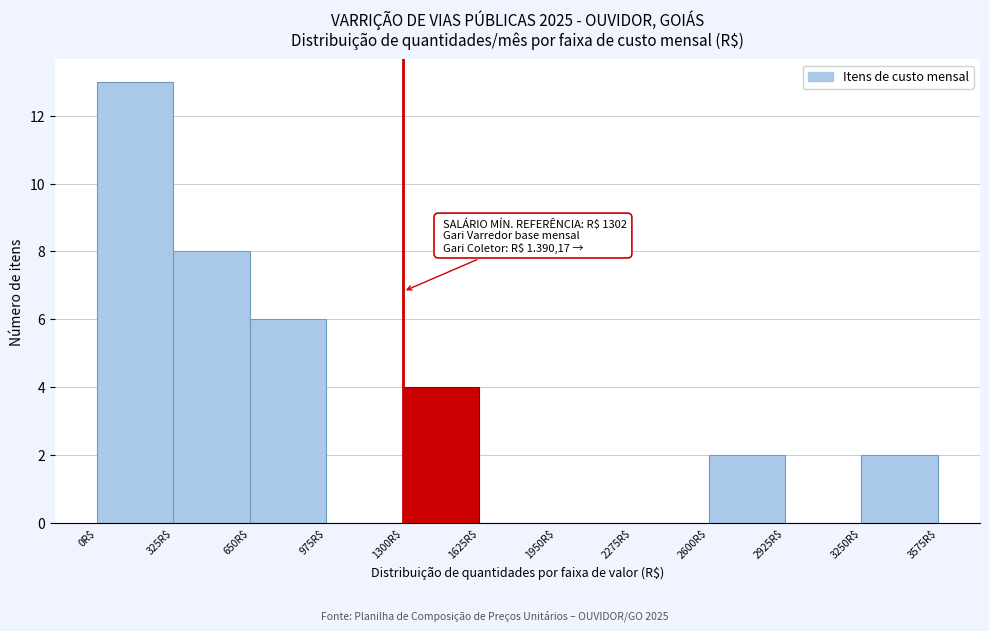

Which range on the x-axis has the tallest bar?

0 to 325